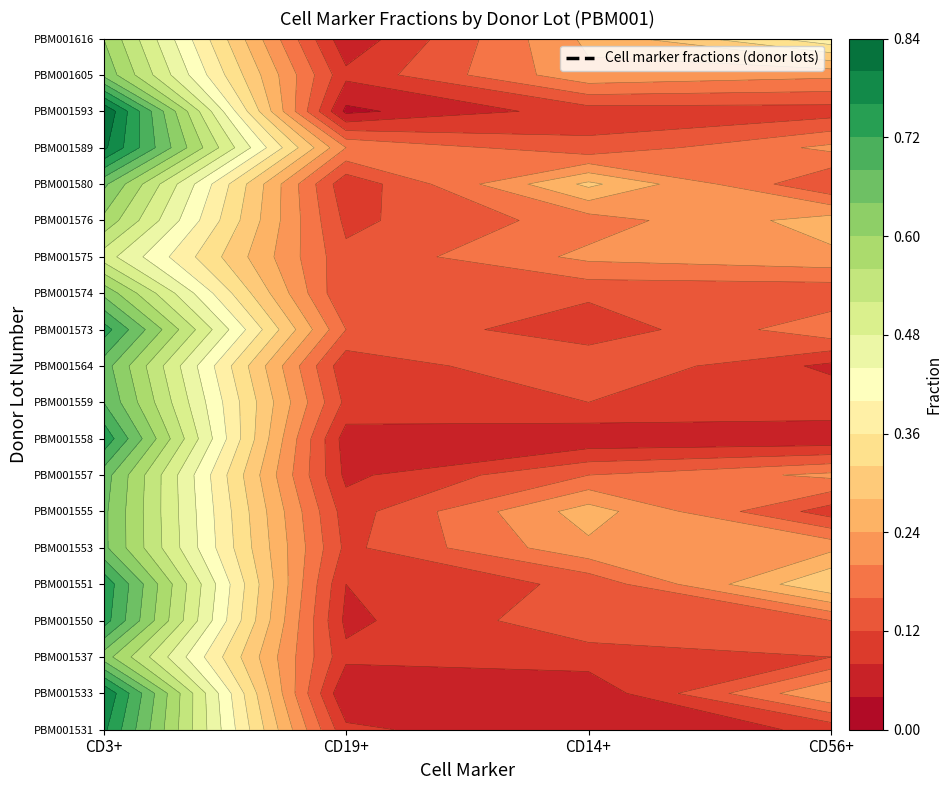

What is the total value across all series at CD56+?

3.5